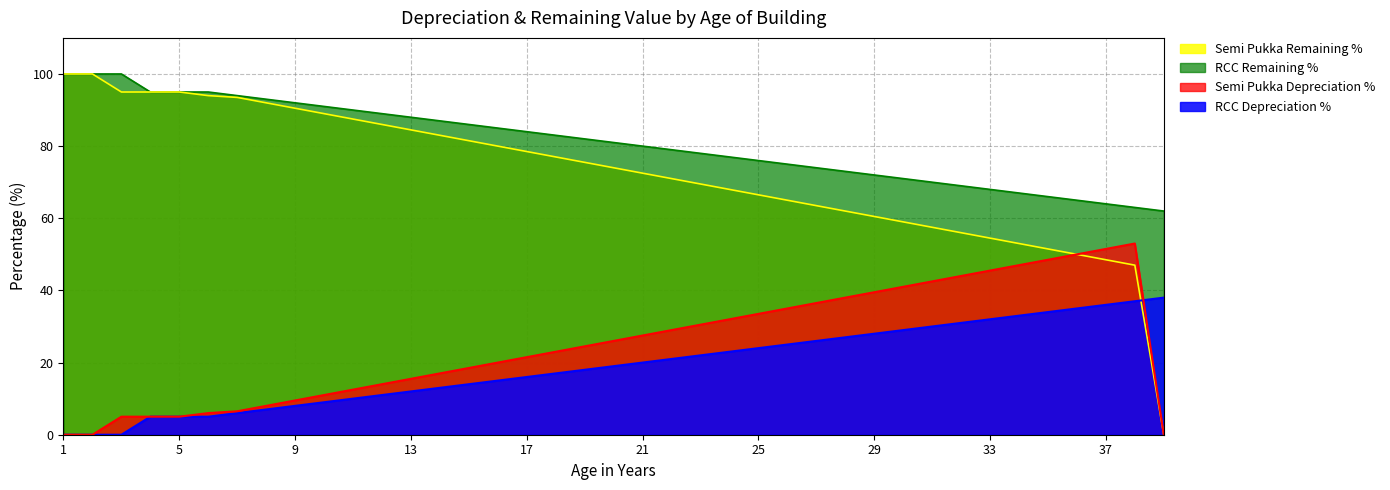

What is the difference between the RCC Depreciation % values at 20 and 15?

5.0